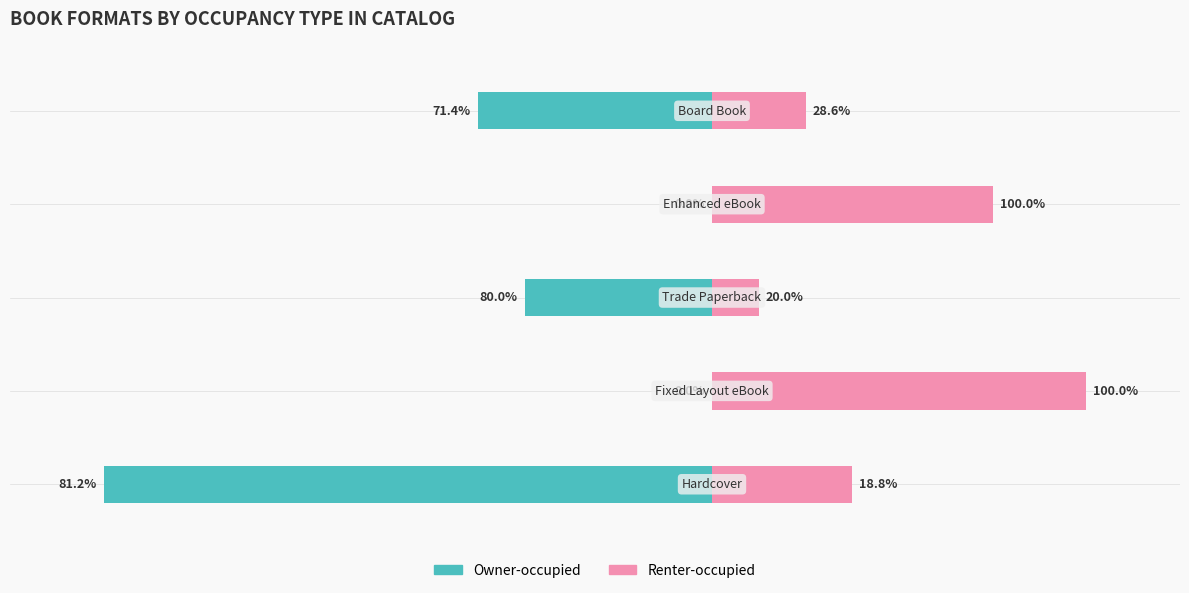

At how many categories does at least one series exceed -8?

5